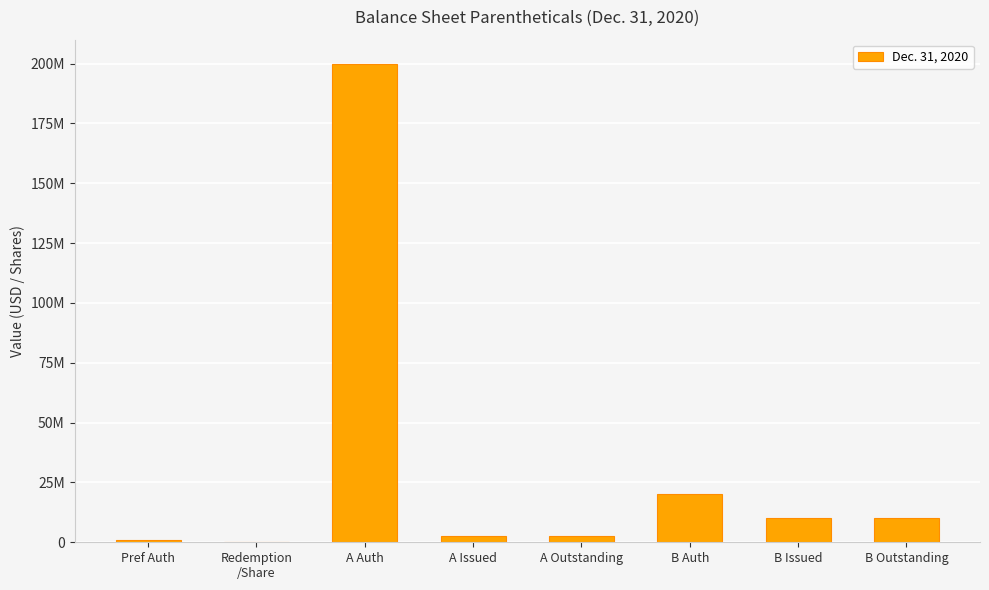

Where does the data first go above 10062500?

A Auth